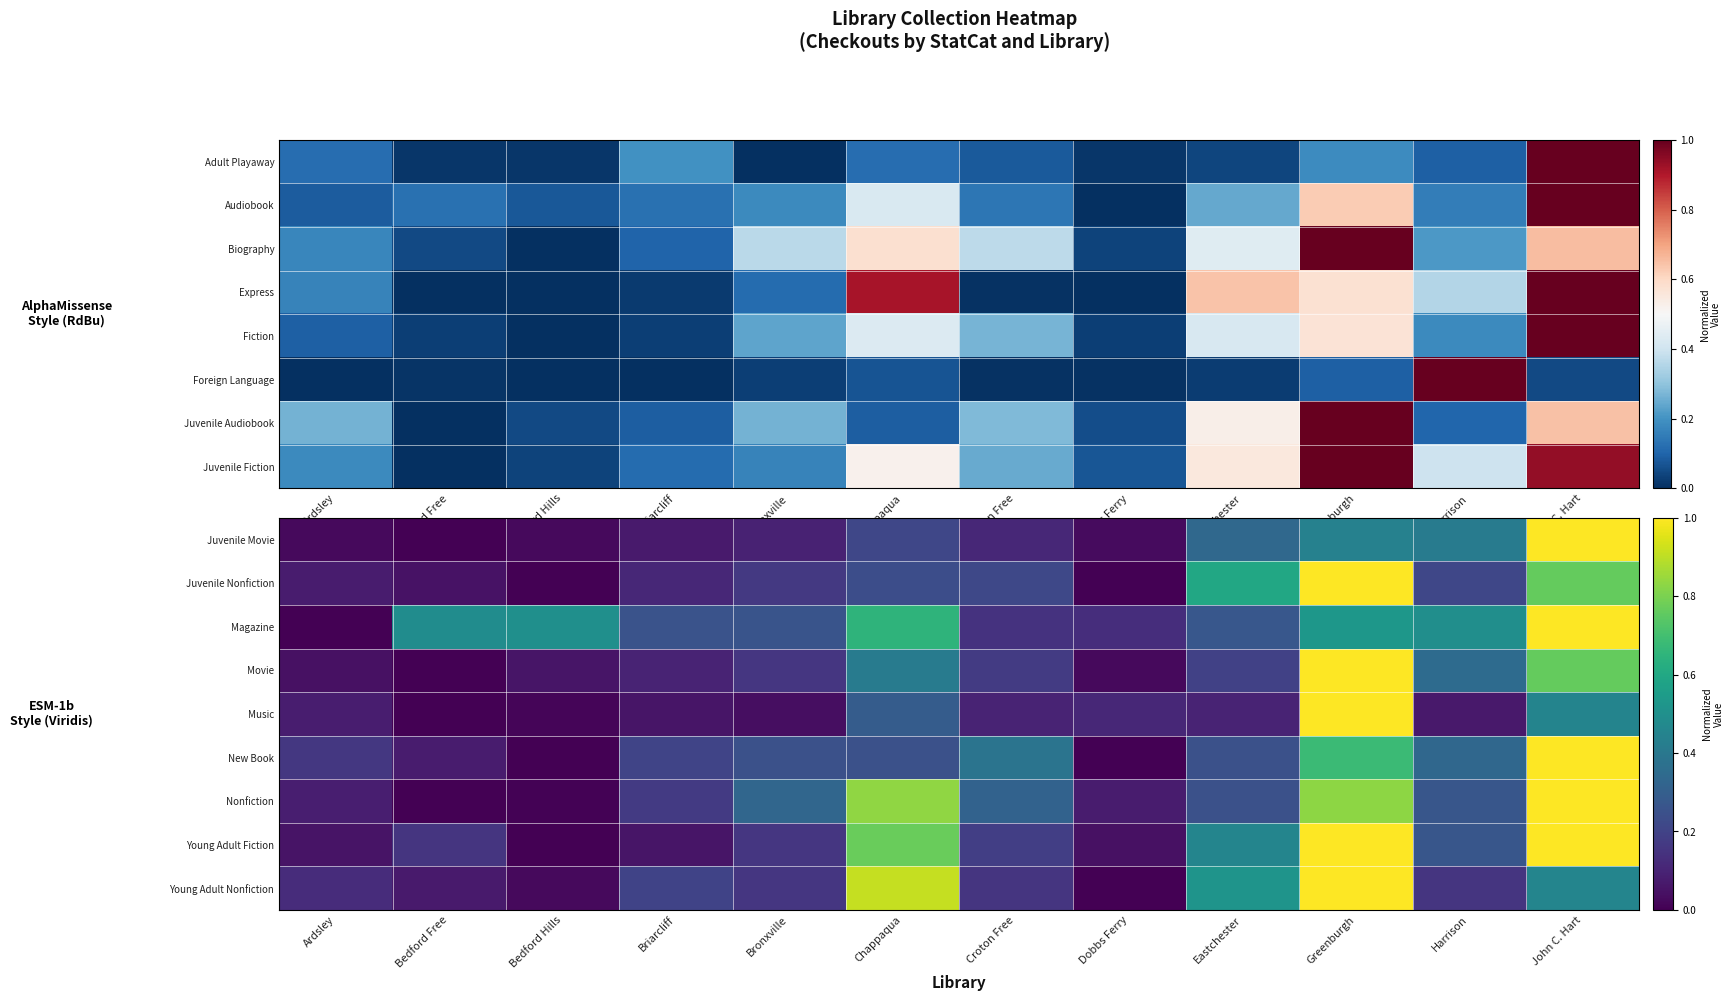

What is the sum of all Juvenile Nonfiction values?

3.4